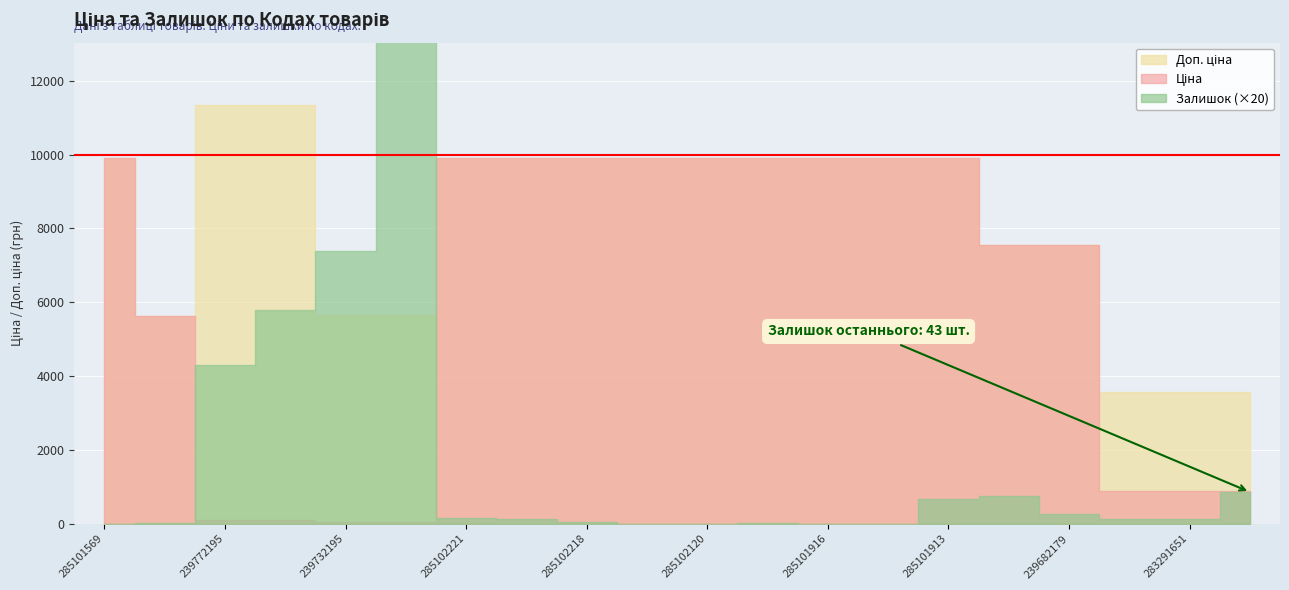

At which label does Ціна reach its peak?

285101569